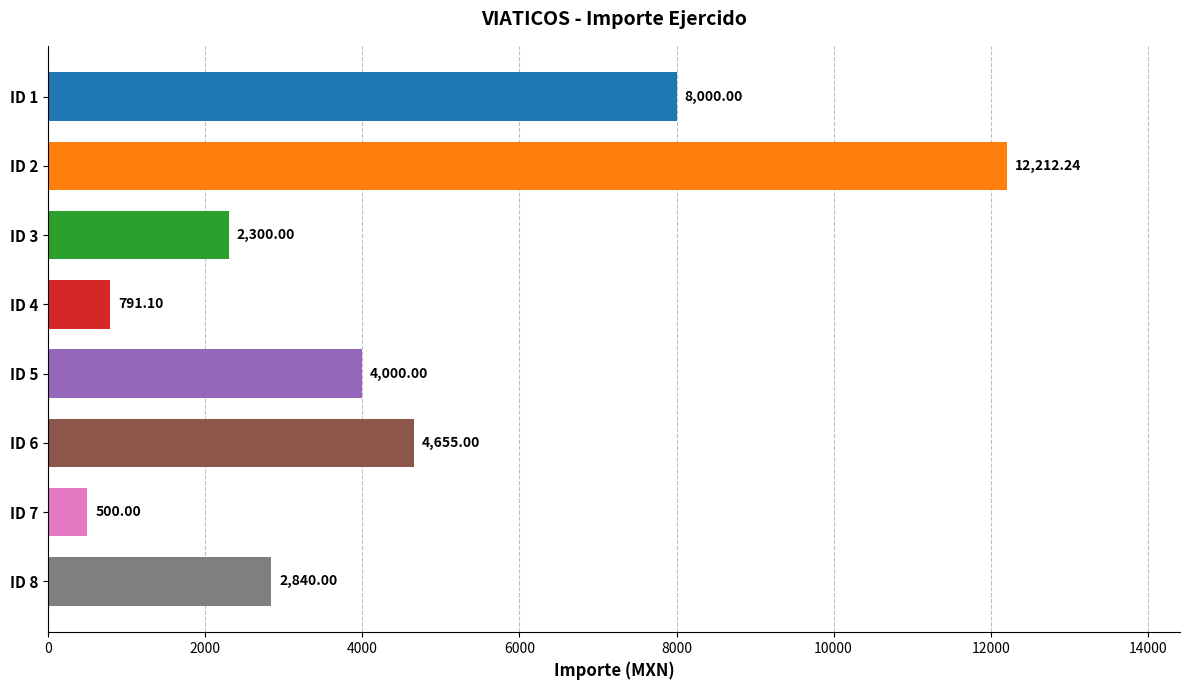

Does the chart contain stacked bars?

No